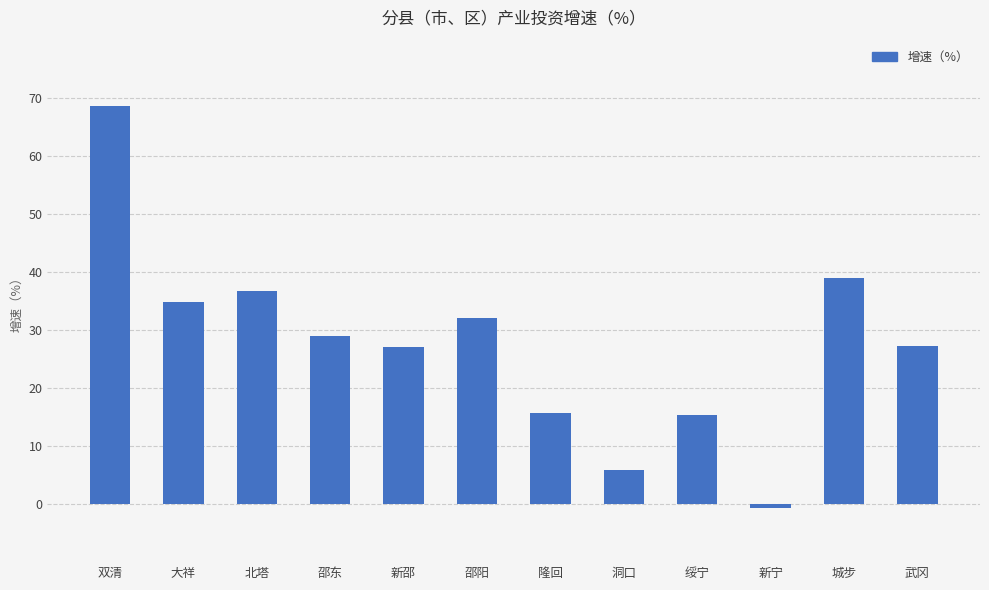

Between 新邵 and 双清, which is larger?

双清